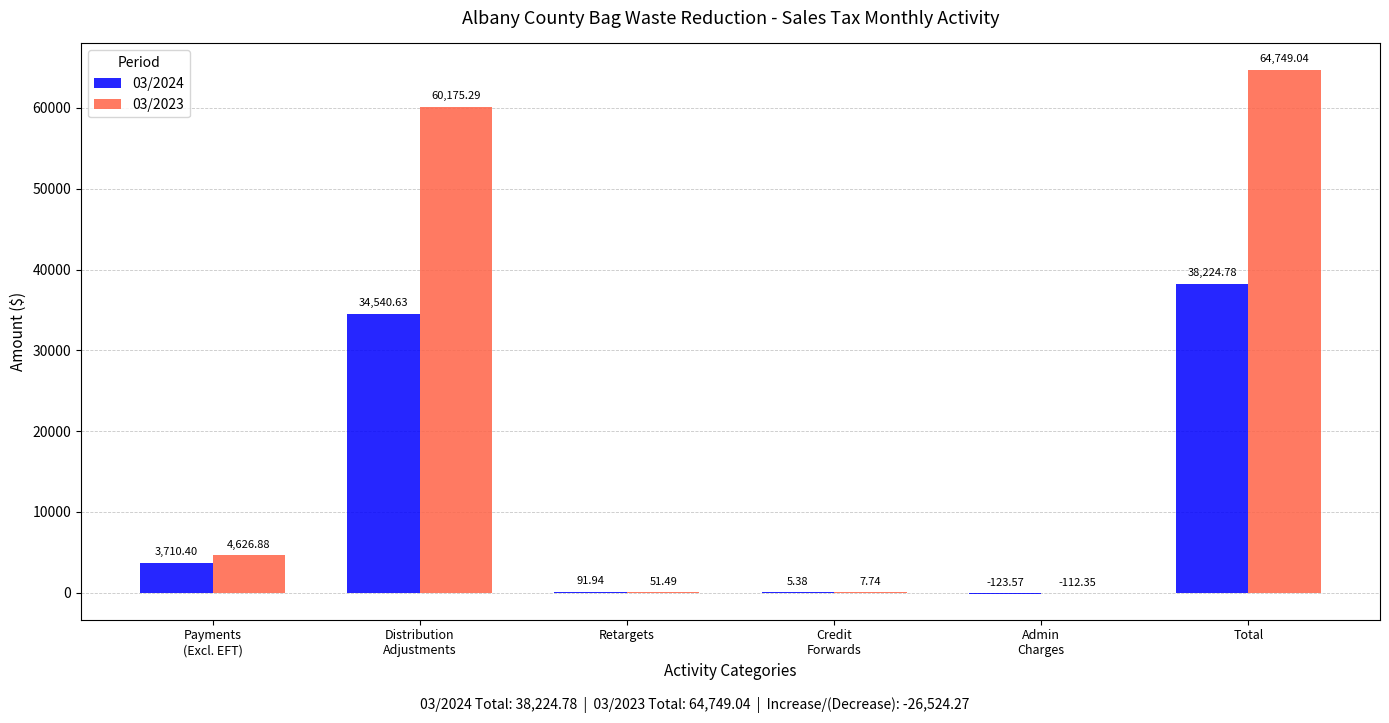

Does the chart contain stacked bars?

No